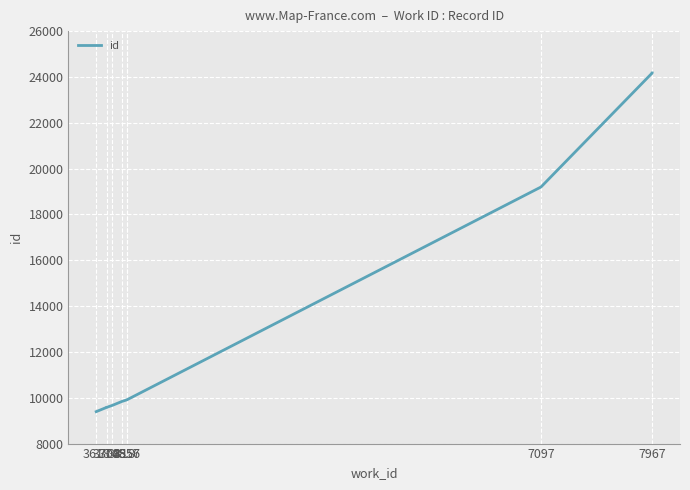

How many lines are shown in the chart?

1